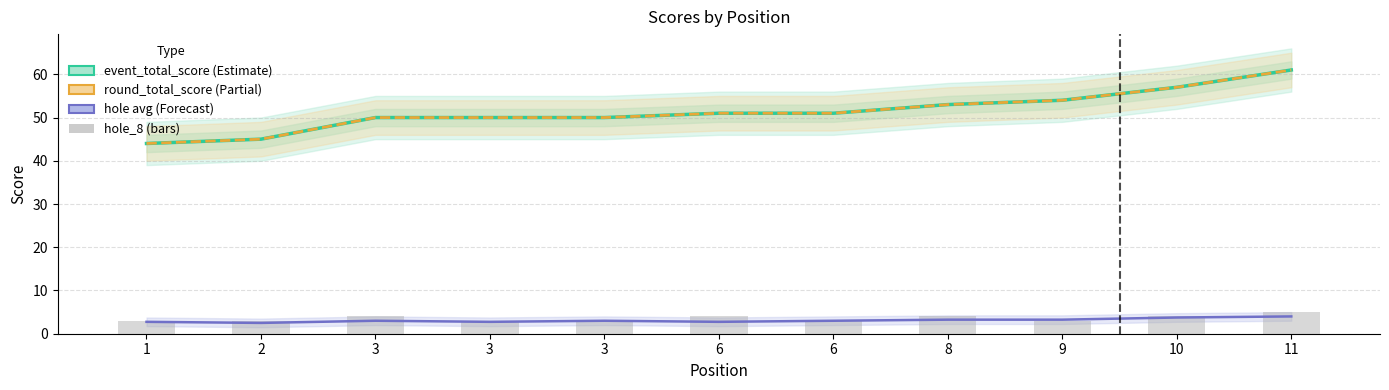

At which category is the sum across all series the highest?

11